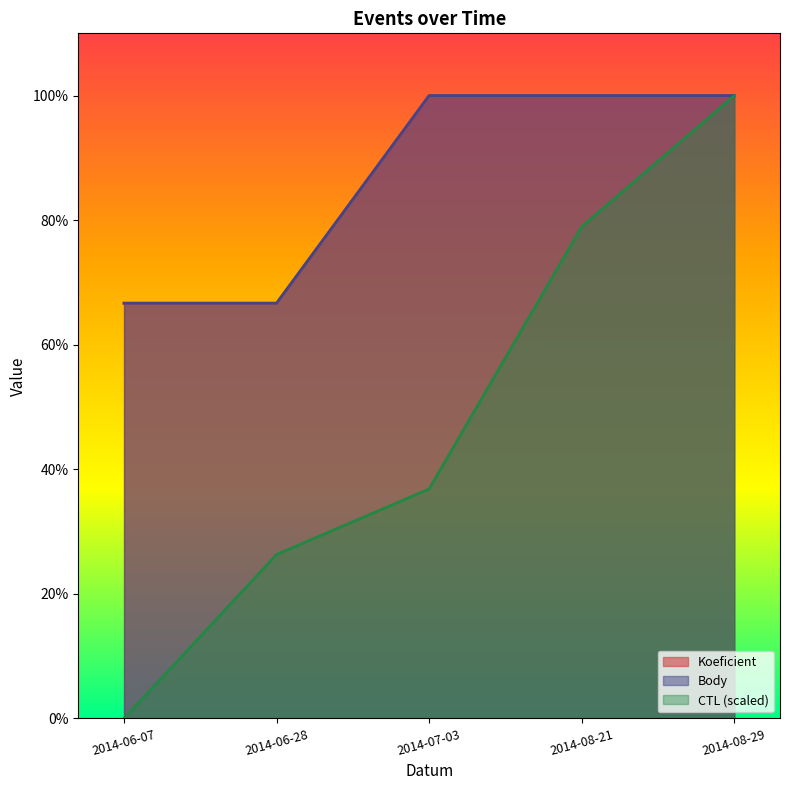

What is the average value of the CTL (scaled) series?

0.5